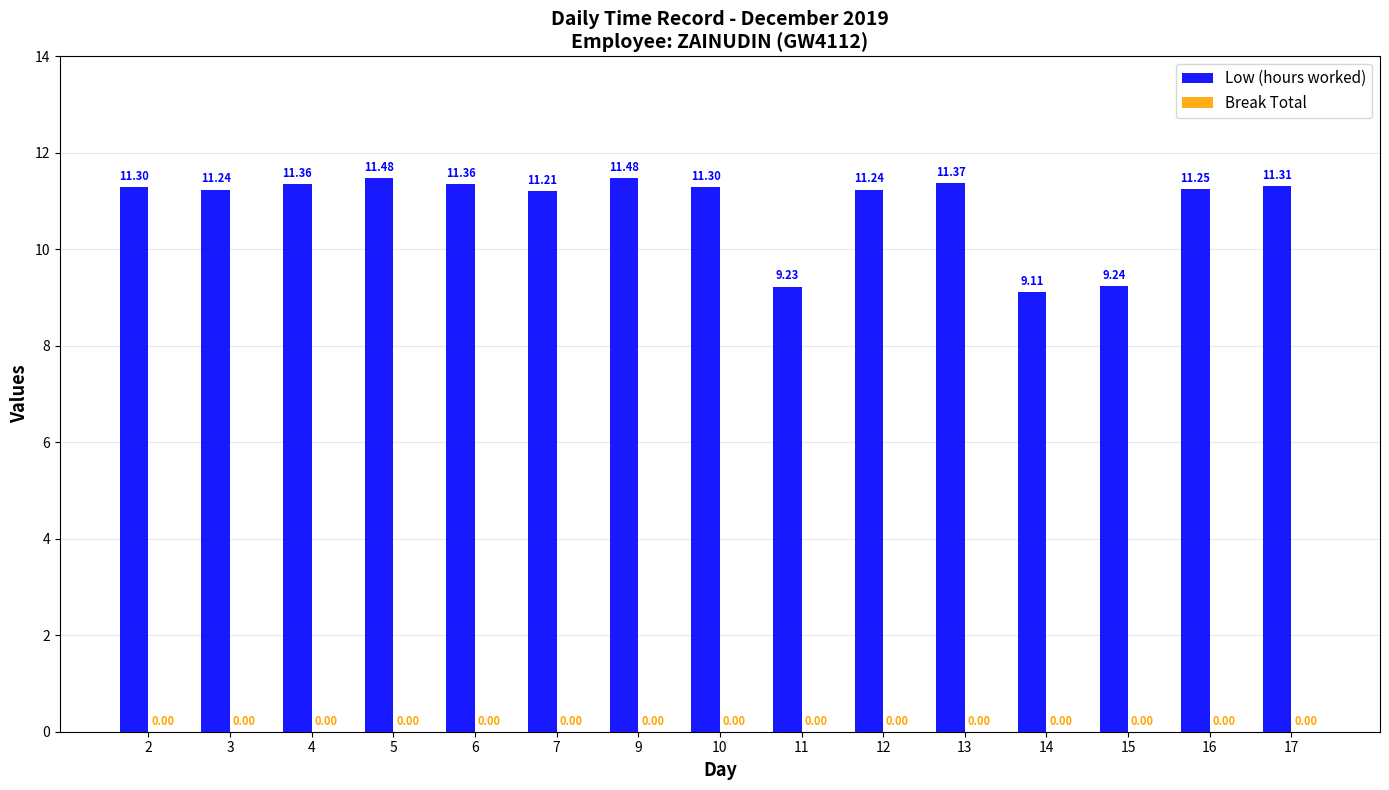

Which has a higher value, 11 or 17?

17